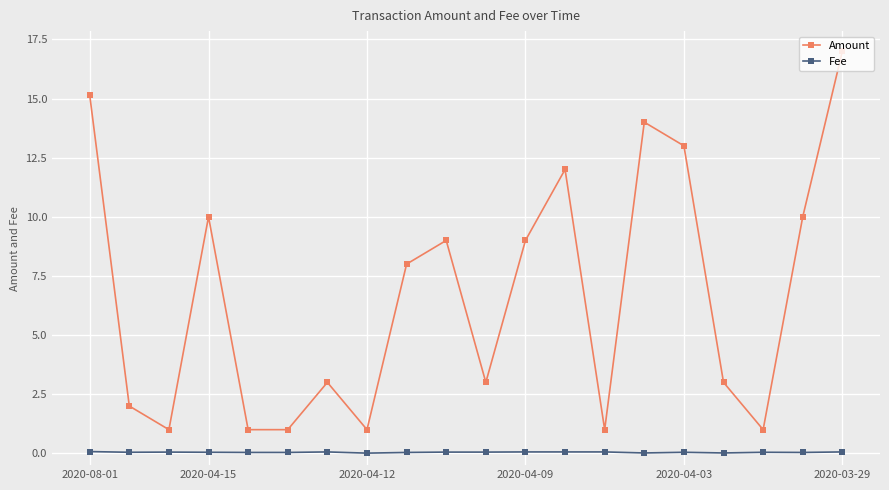

What is the sum of all Amount values?

134.2